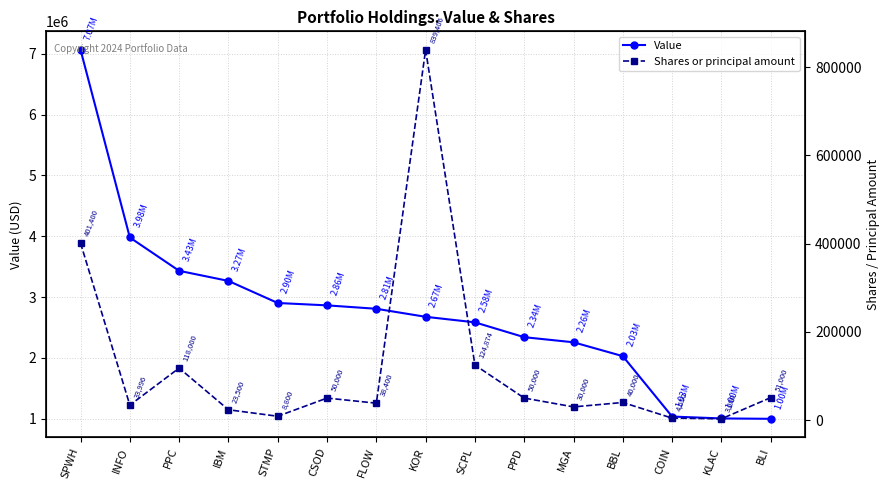

What value does the Value series have at CSOD?

2863000